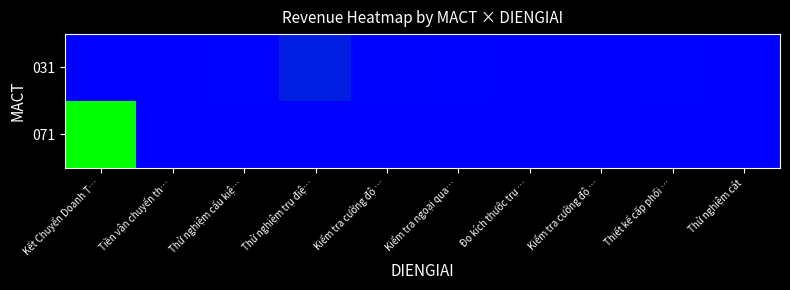

Which series has the largest total across all categories?

071